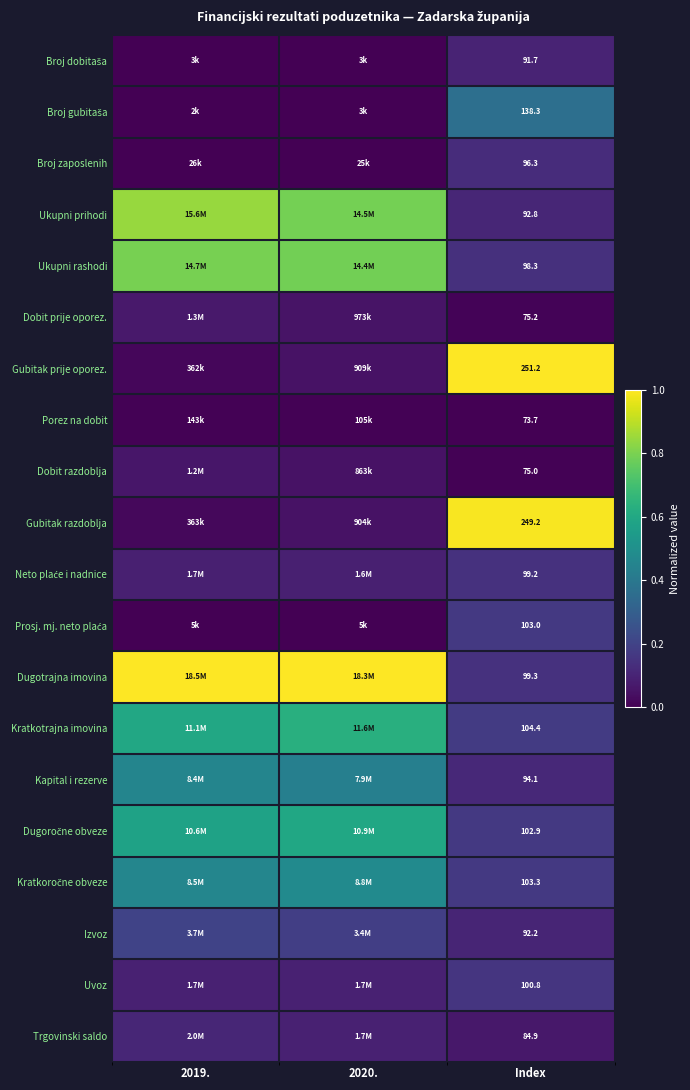

At which label does Dugotrajna imovina reach its peak?

2019.